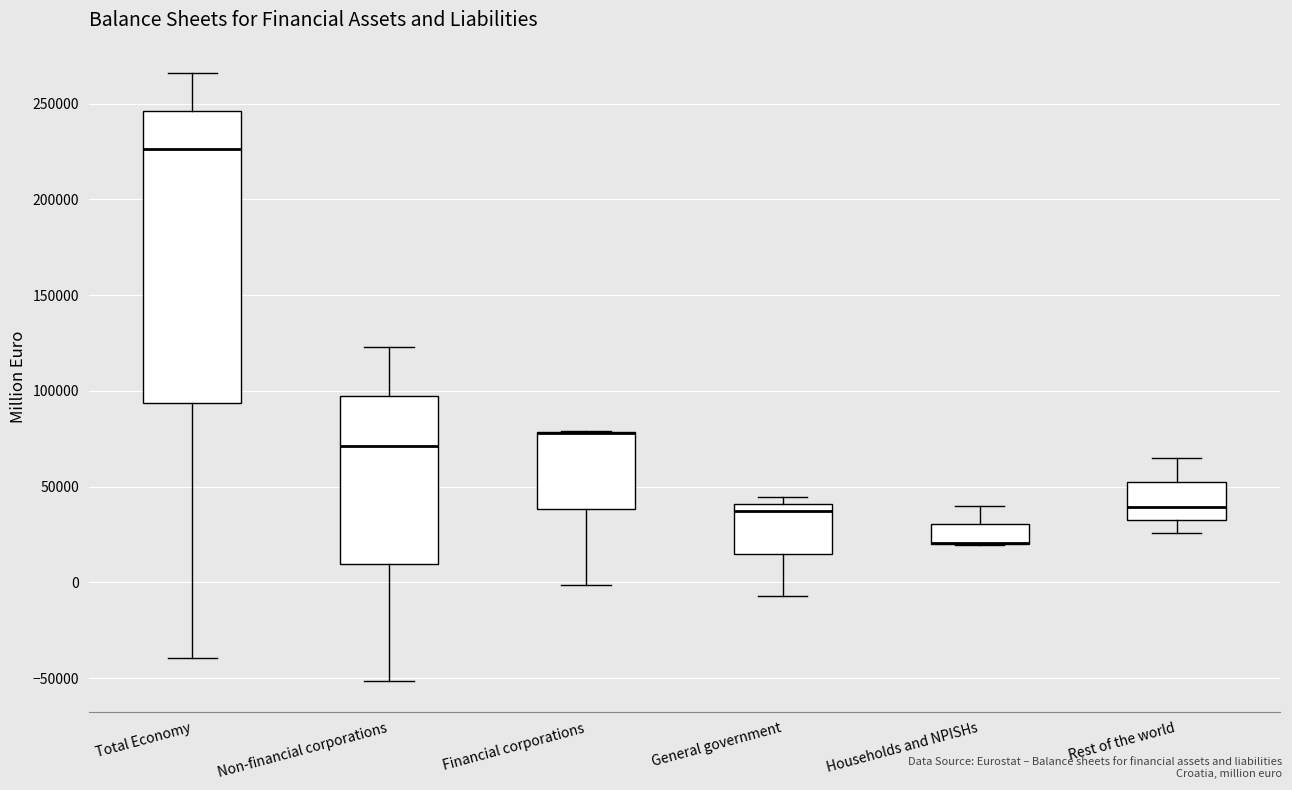

Reading left to right, transcribe this box plot: for each box, give where its median line is, the range the box spans, and where its two whiskers end, as read against the y-axis. The values are not printed on the chart, so give them approximately, as read against the axis.

Total Economy: median 225000, box 95000 to 245000, whiskers -40000 to 265000
Non-financial corporations: median 70000, box 10000 to 95000, whiskers -50000 to 125000
Financial corporations: median 80000 (drawn on the box's upper edge), box 40000 to 80000, whiskers 0 to 80000
General government: median 35000, box 15000 to 40000, whiskers -5000 to 45000
Households and NPISHs: median 20000 (drawn on the box's lower edge), box 20000 to 30000, whiskers 20000 to 40000
Rest of the world: median 40000, box 35000 to 50000, whiskers 25000 to 65000